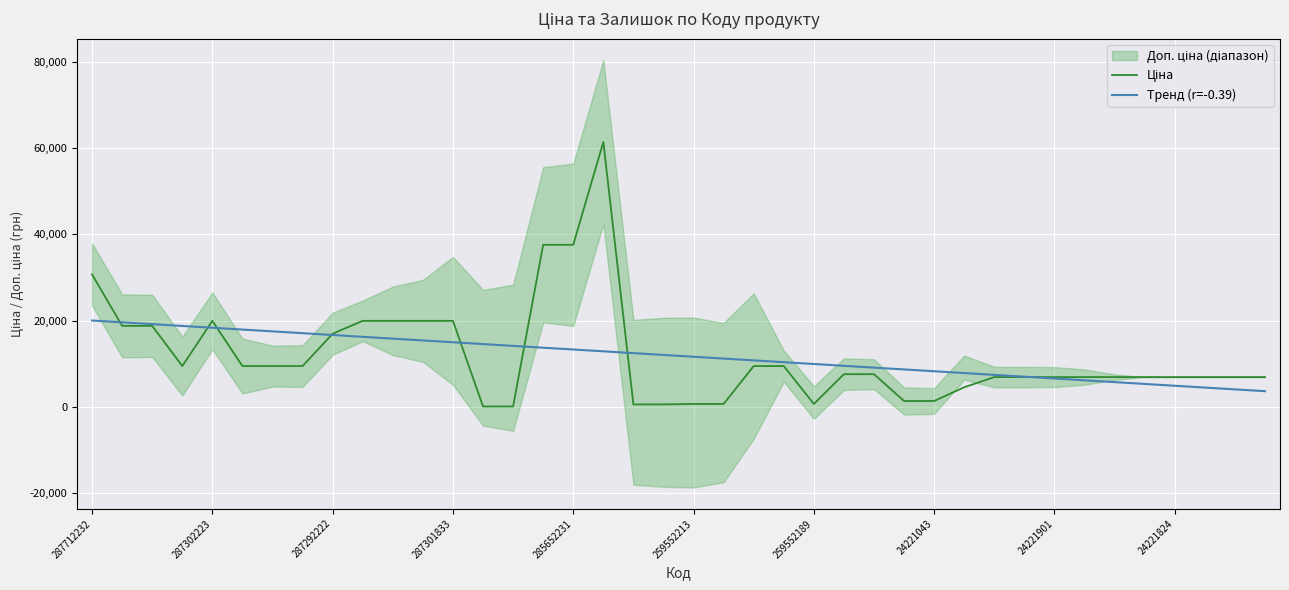

What is the difference between the Ціна values at 27 and 33?

5550.2